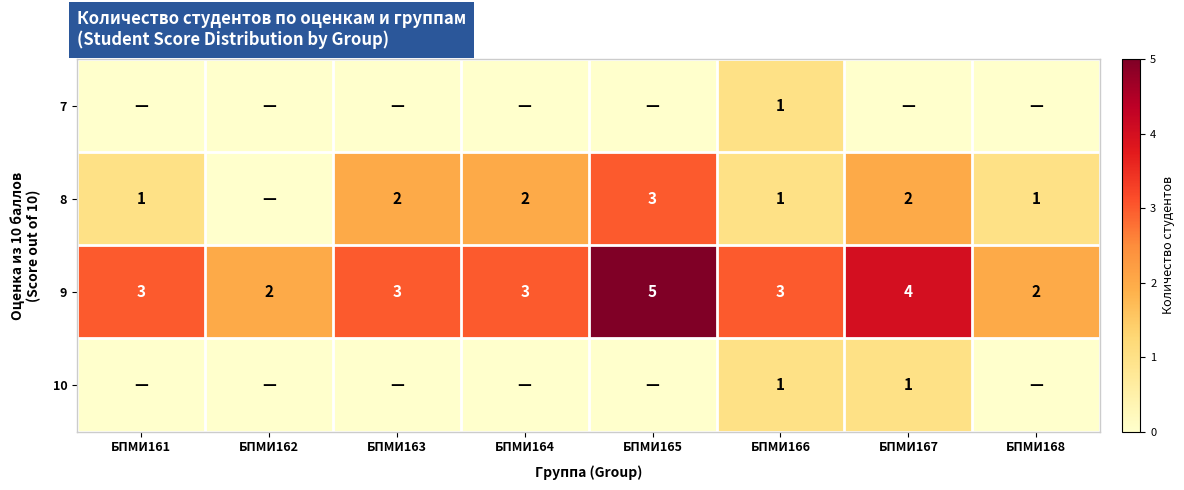

What is the sum of all 9 values?

25